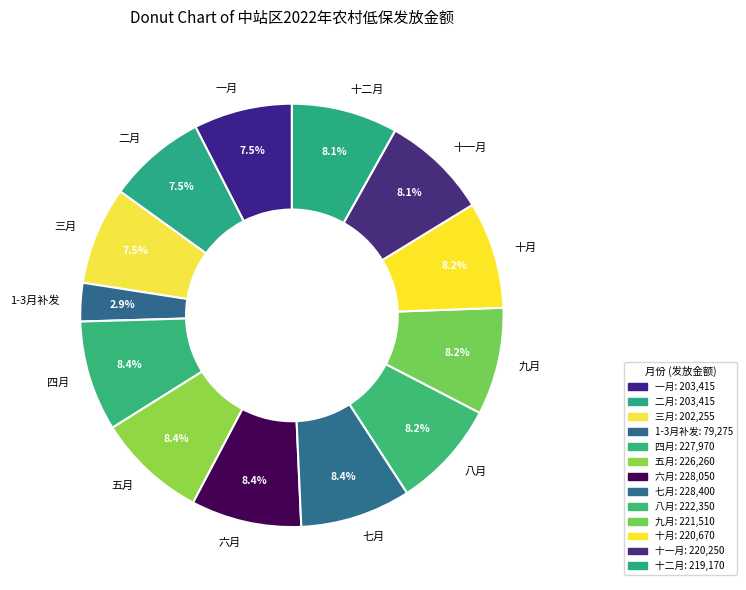

Is it true that 三月 is 13% of the pie?

False